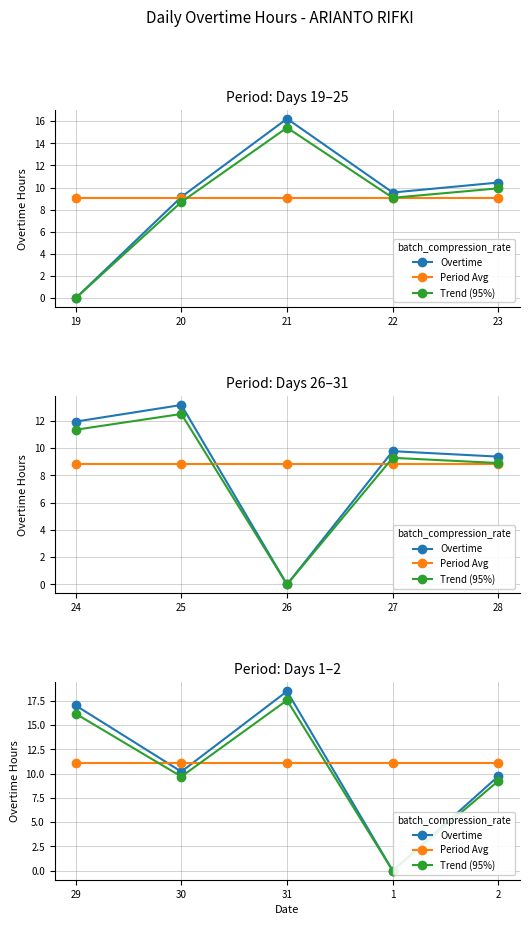

The value of Overtime at 31 is 18.5. True or false?

True